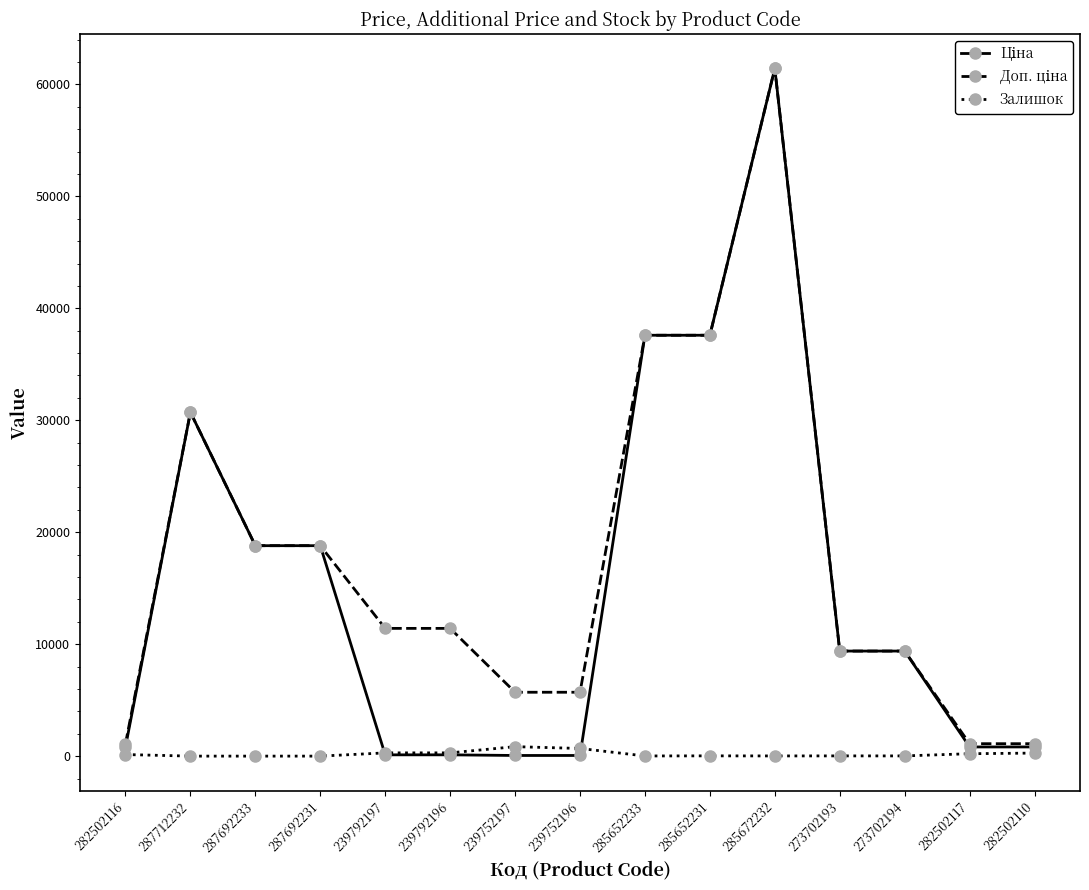

At which category is the sum across all series the highest?

285672232